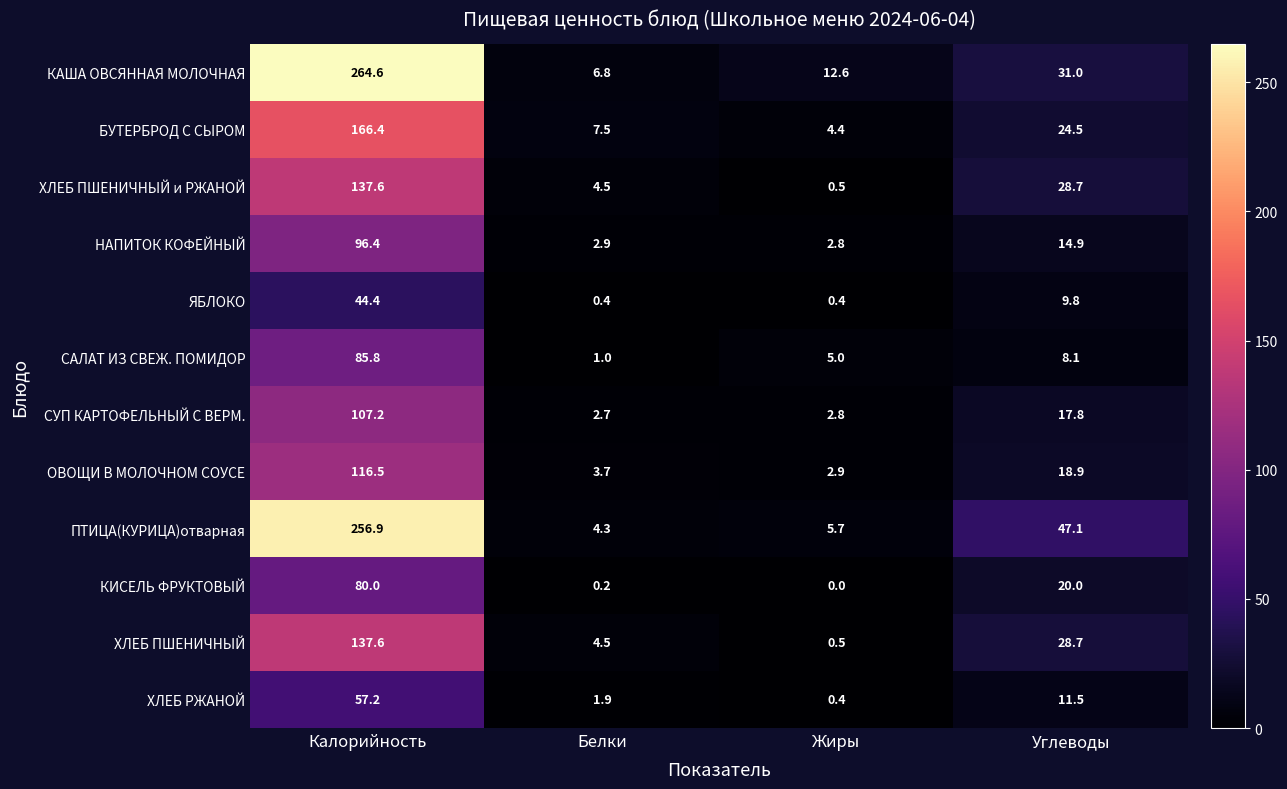

Where is САЛАТ ИЗ СВЕЖ. ПОМИДОР nearest to the value 43?

Углеводы